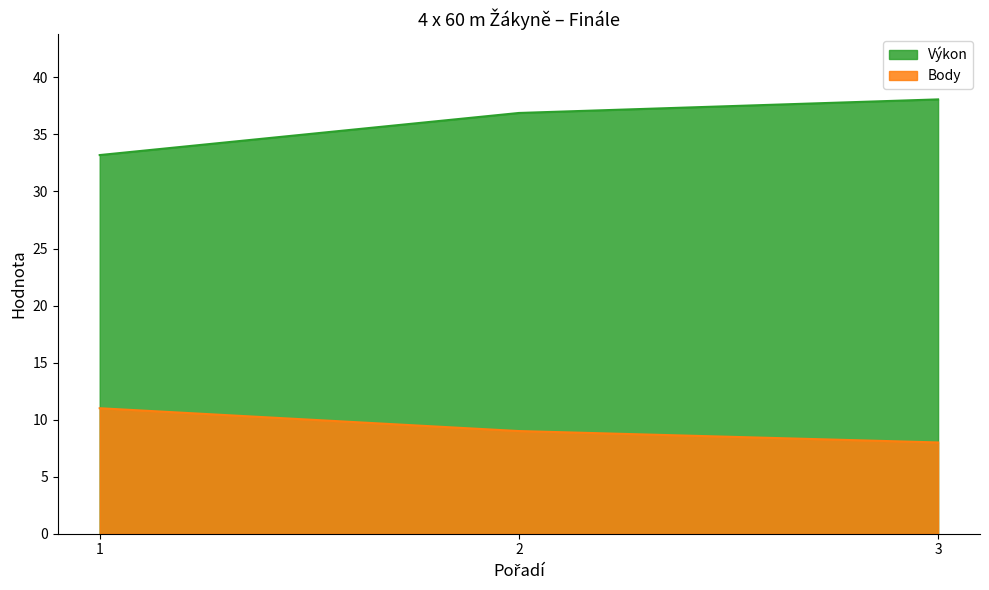

How many distinct data groups are displayed?

2